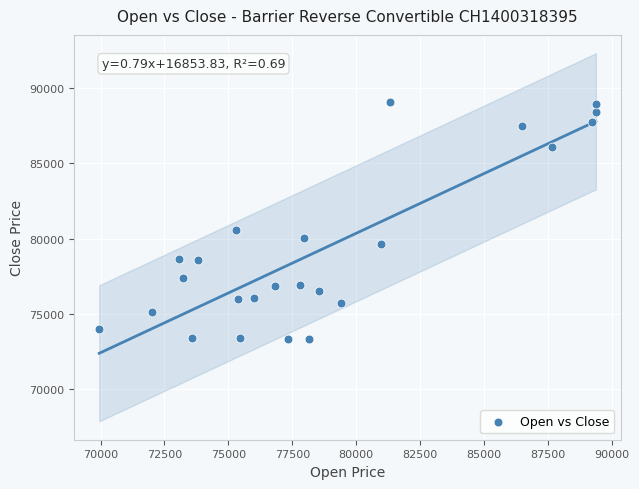

What Y value in the scatter plot is closest to 81207?

80550